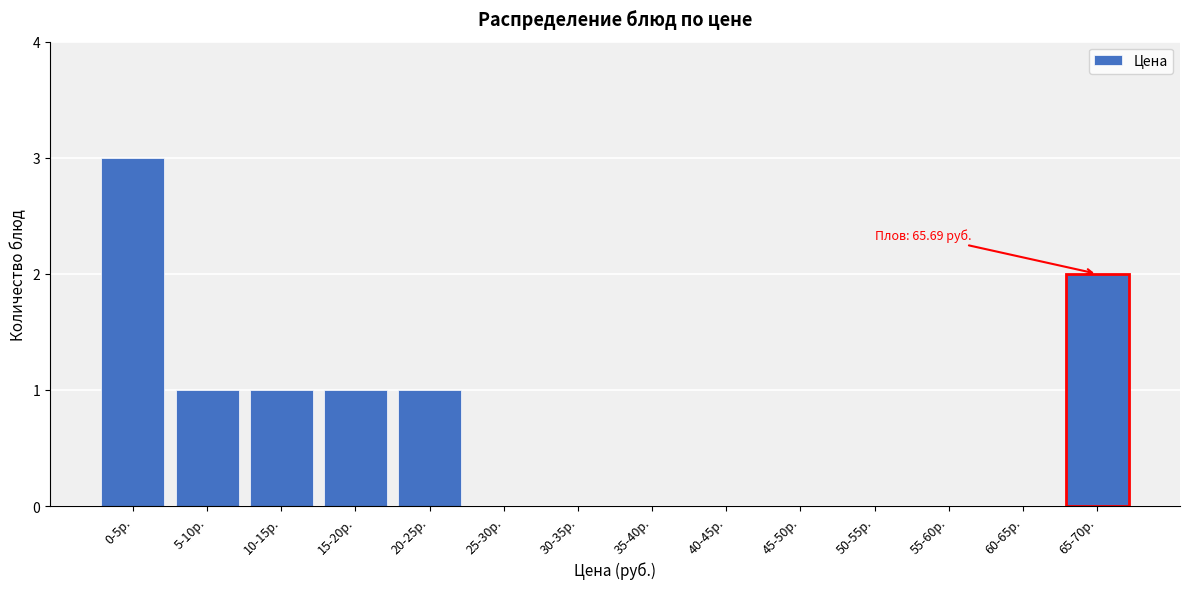

Reading right to left, what are all the values shown in this chart?

65-70р.=2	60-65р.=0	55-60р.=0	50-55р.=0	45-50р.=0	40-45р.=0	35-40р.=0	30-35р.=0	25-30р.=0	20-25р.=1	15-20р.=1	10-15р.=1	5-10р.=1	0-5р.=3